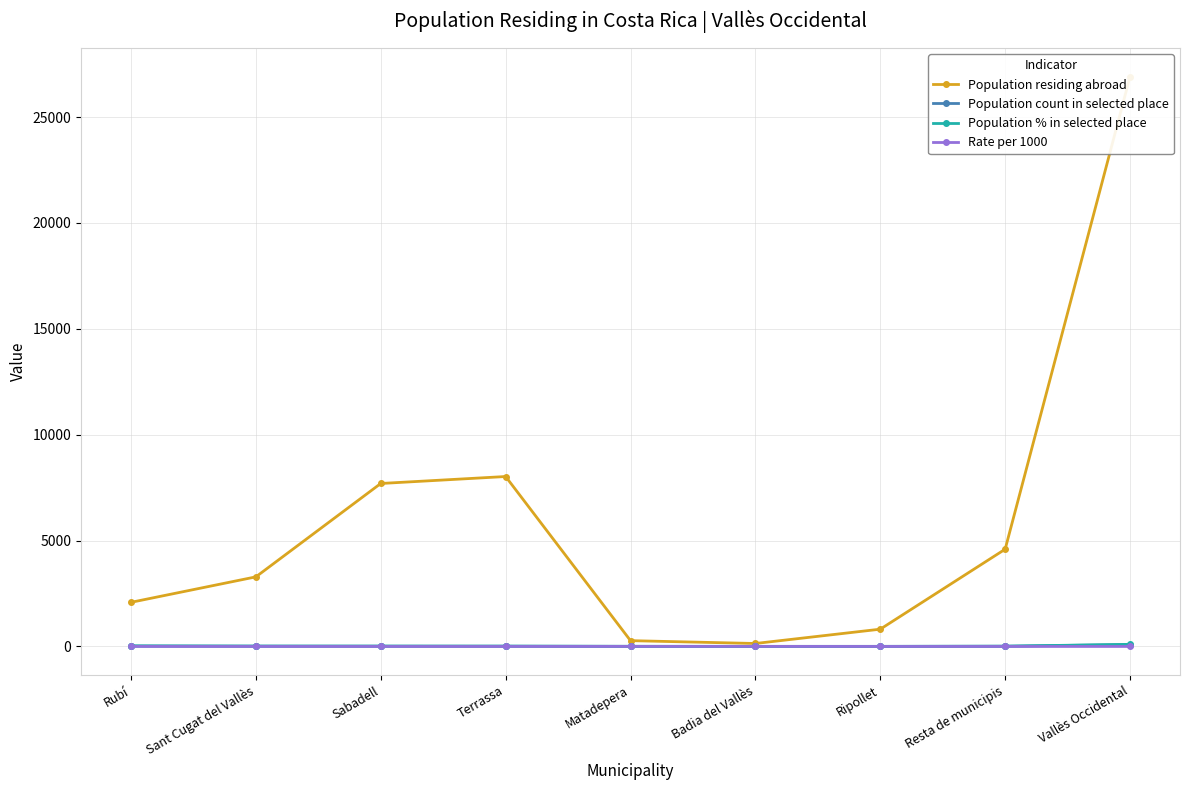

How many values in the Population % in selected place series are below 14?

4